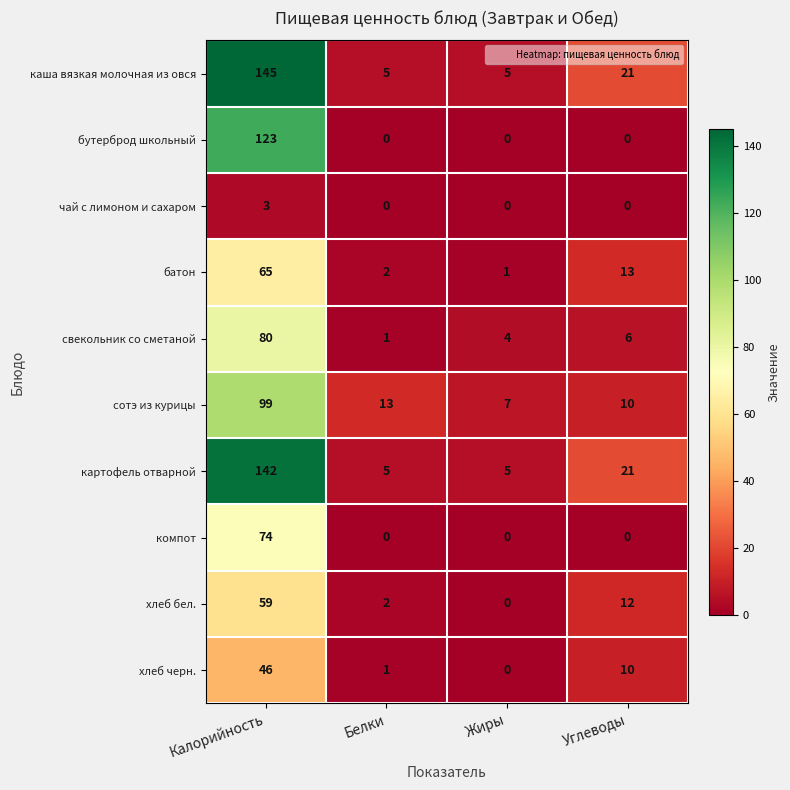

List the series in order of their peak value, lowest first.

чай с лимоном и сахаром, хлеб черн., хлеб бел., батон, компот, свекольник со сметаной, сотэ из курицы, бутерброд школьный, картофель отварной, каша вязкая молочная из овся